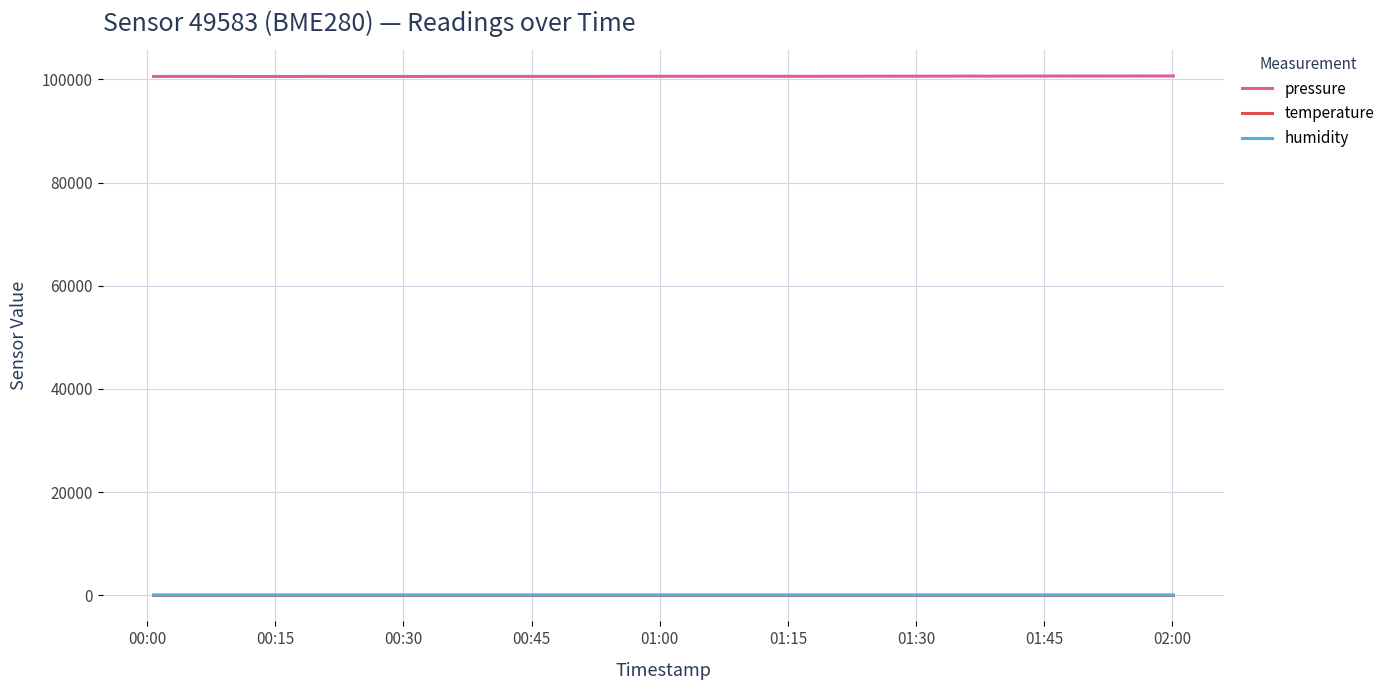

Which series has the largest total across all categories?

pressure